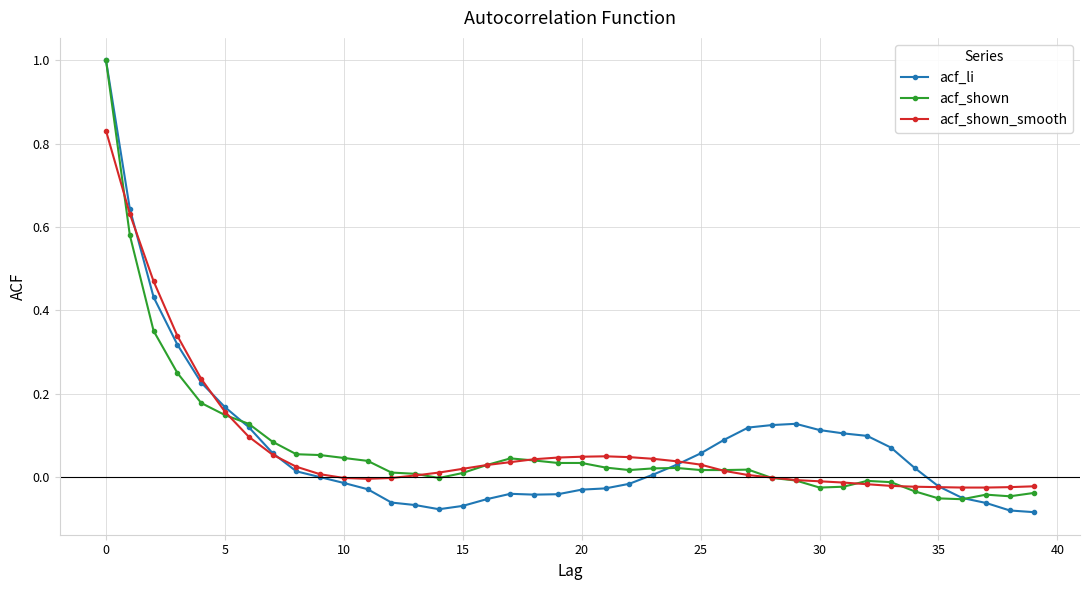

Which series has the largest range (max minus min)?

acf_li